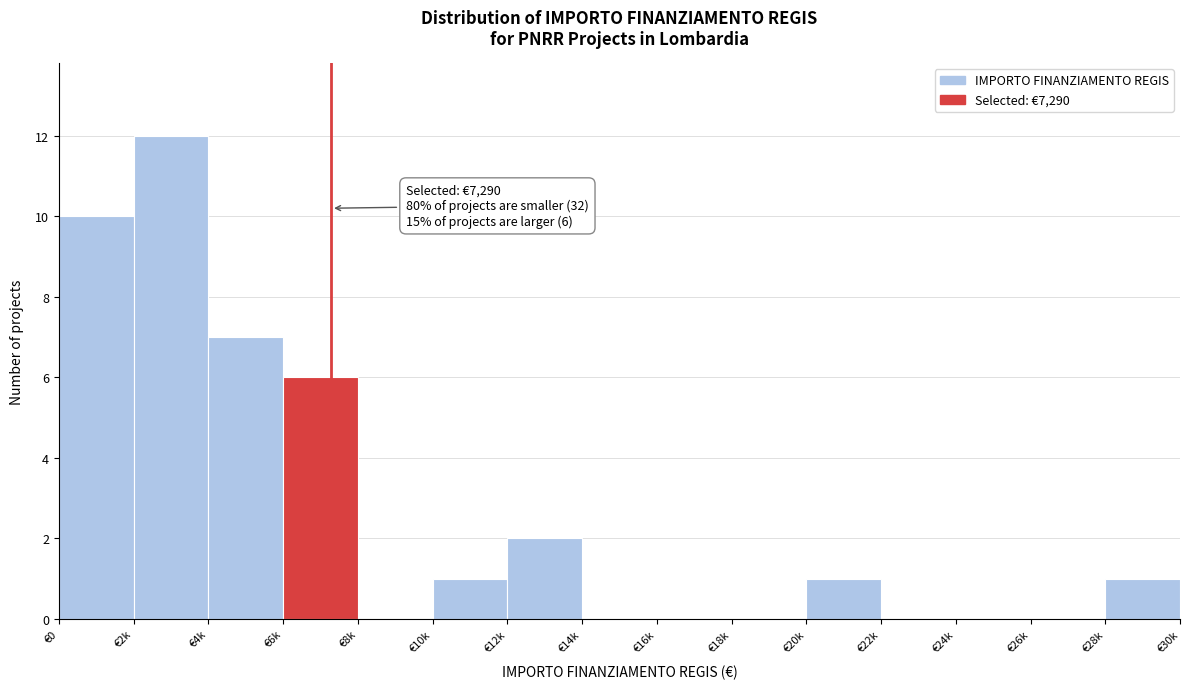

Reading left to right, what are all the values shown in this chart?

€0=10	€2k=12	€4k=7	€6k=6	€8k=0	€10k=1	€12k=2	€14k=0	€16k=0	€18k=0	€20k=1	€22k=0	€24k=0	€26k=0	€28k=1